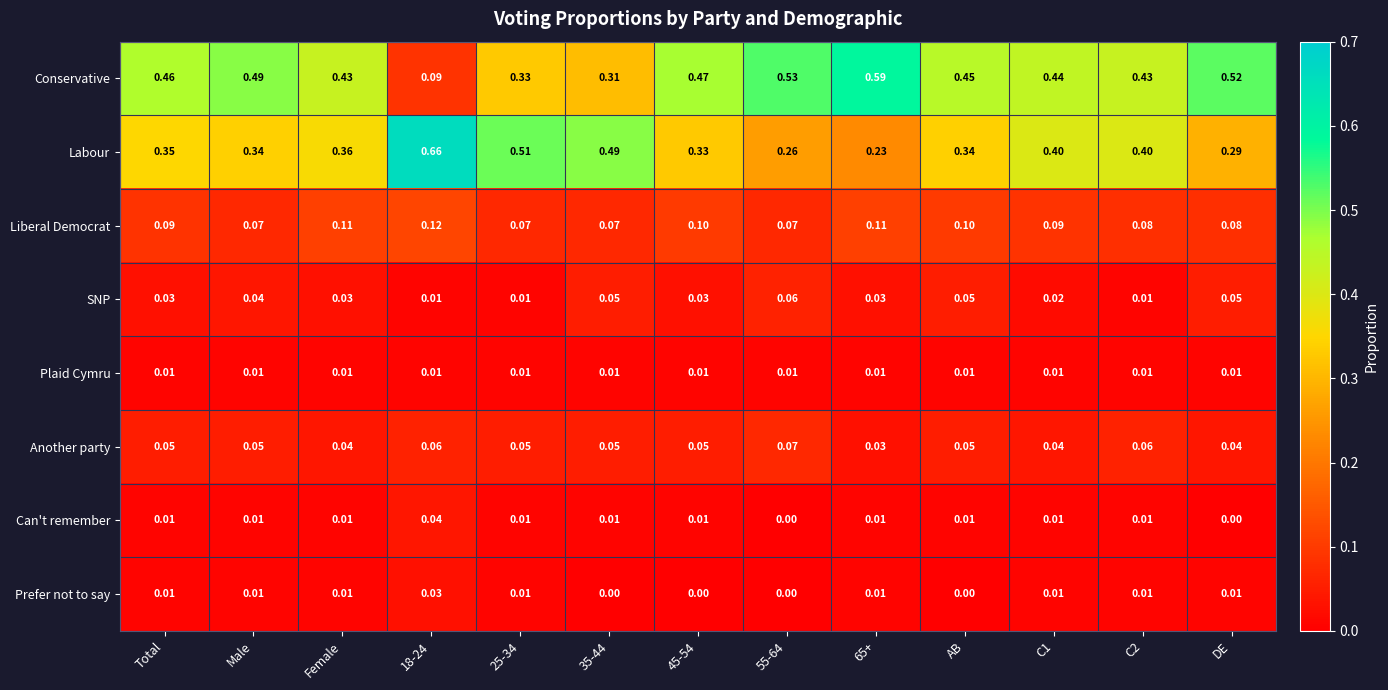

Which series has the largest total across all categories?

Conservative